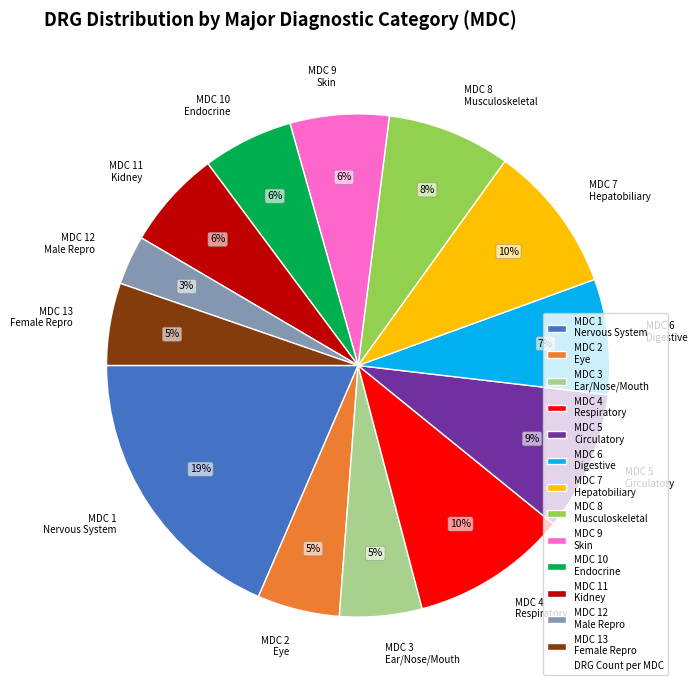

Does MDC 3 Ear/Nose/Mouth account for over 50% of the chart?

No